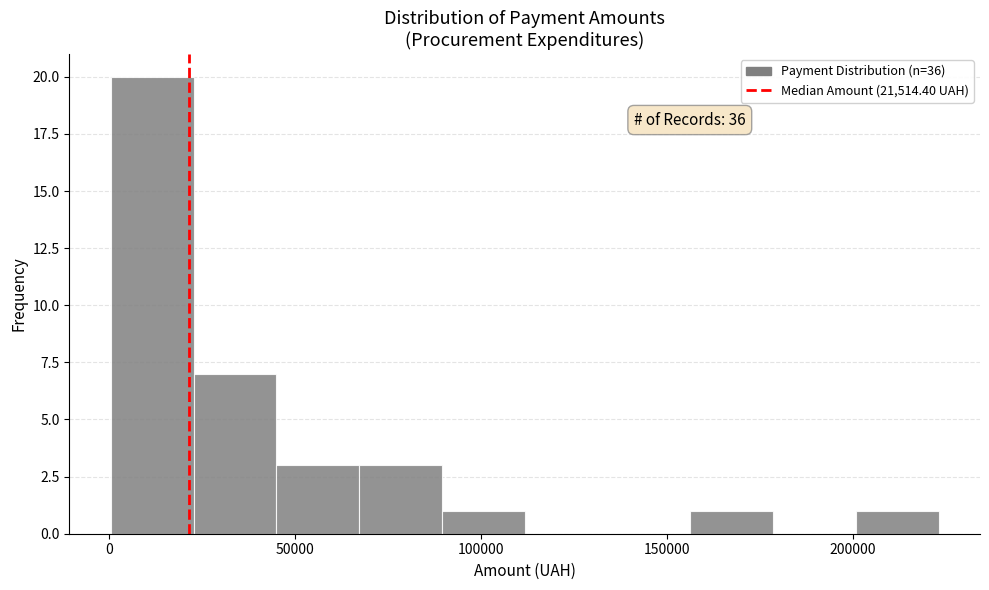

Which range on the x-axis has the tallest bar?

0 to 25000